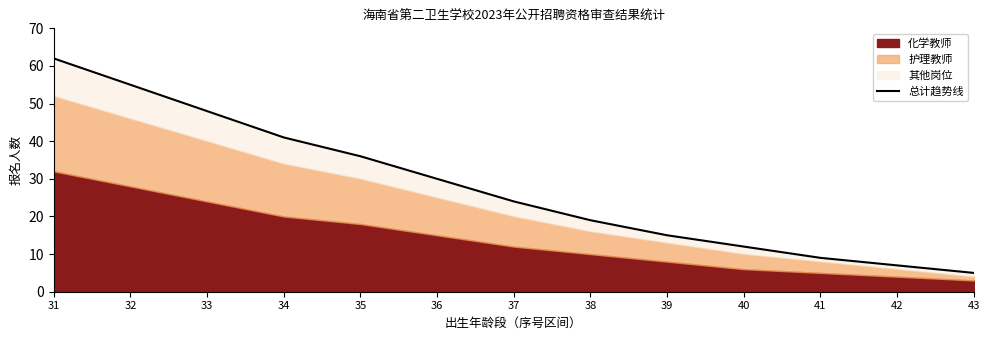

Approximately how many times larger is the value at 38 compared to 42?

2.7